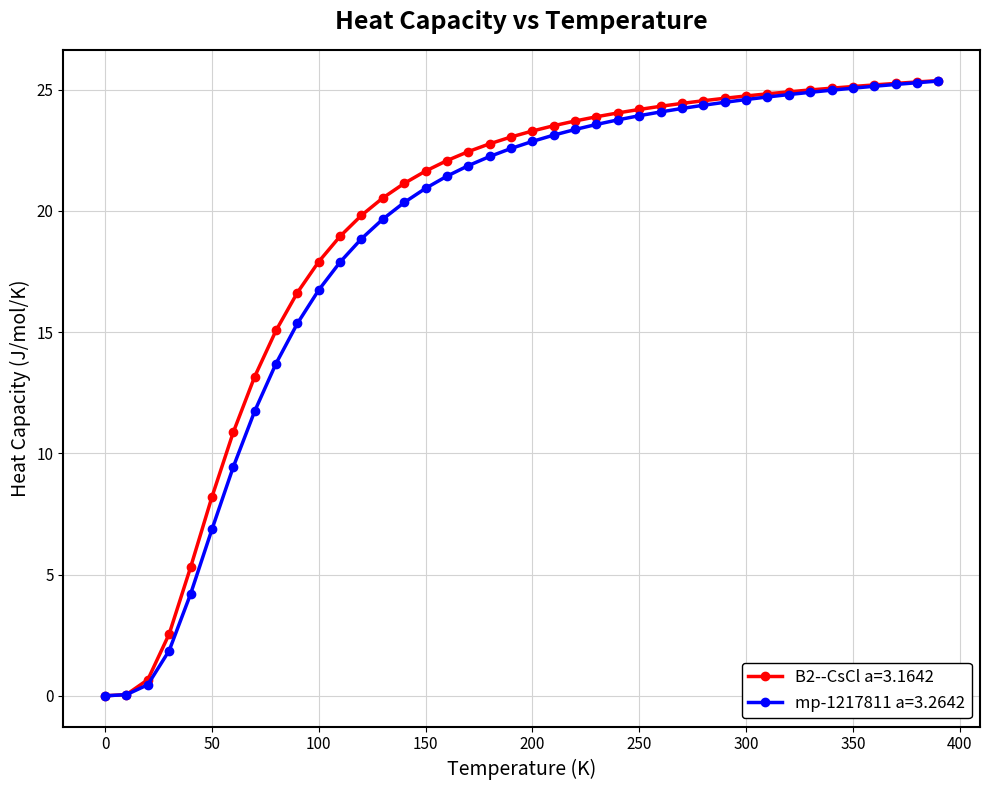

List the series in order of their overall mean, highest first.

B2--CsCl a=3.1642, mp-1217811 a=3.2642